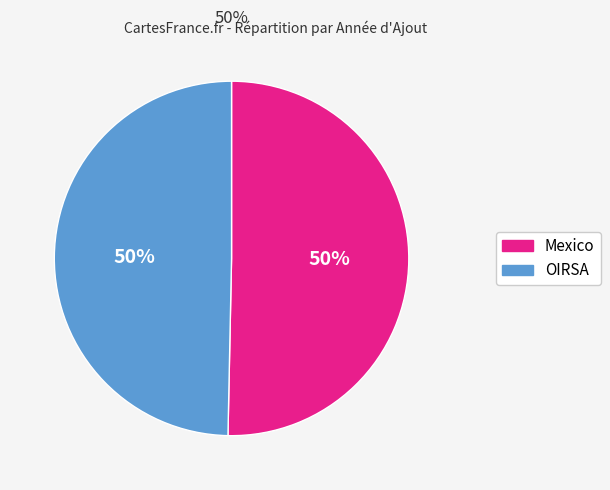

Combined, do OIRSA and Mexico account for over 50%?

Yes